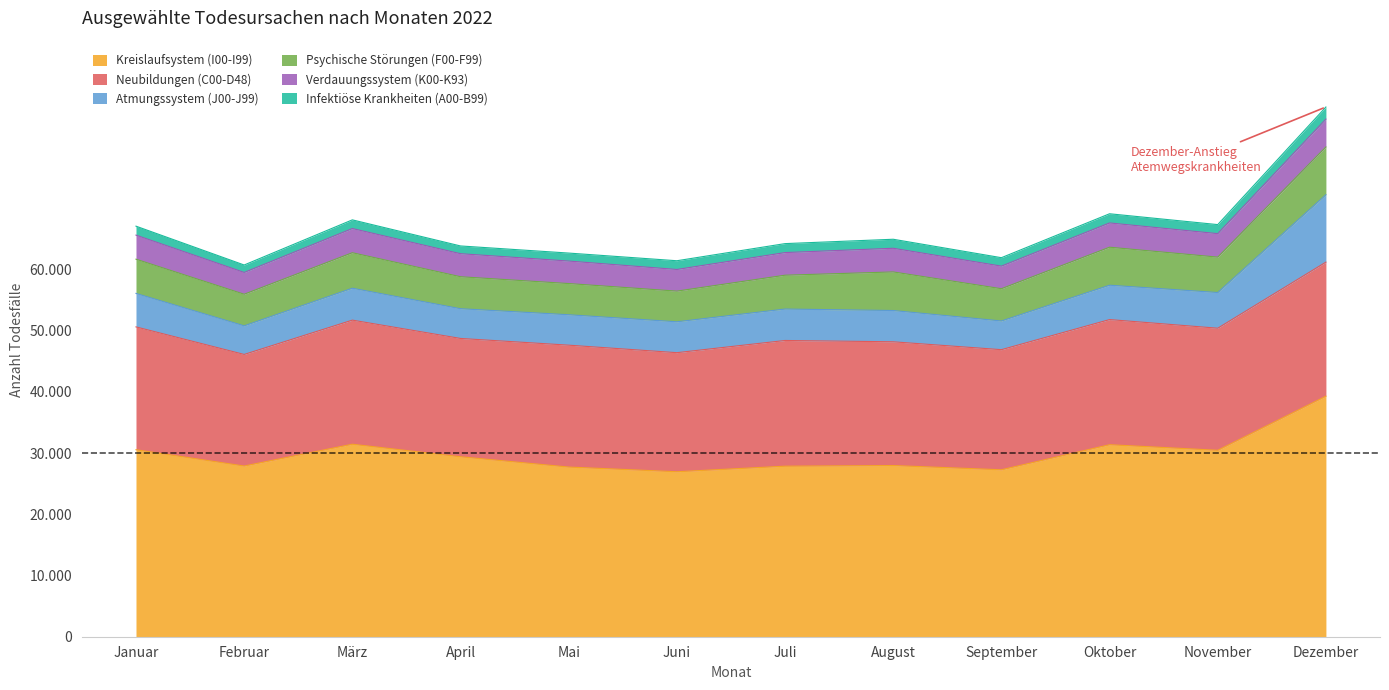

What is the difference between the Atmungssystem (J00-J99) values at Oktober and Februar?

938